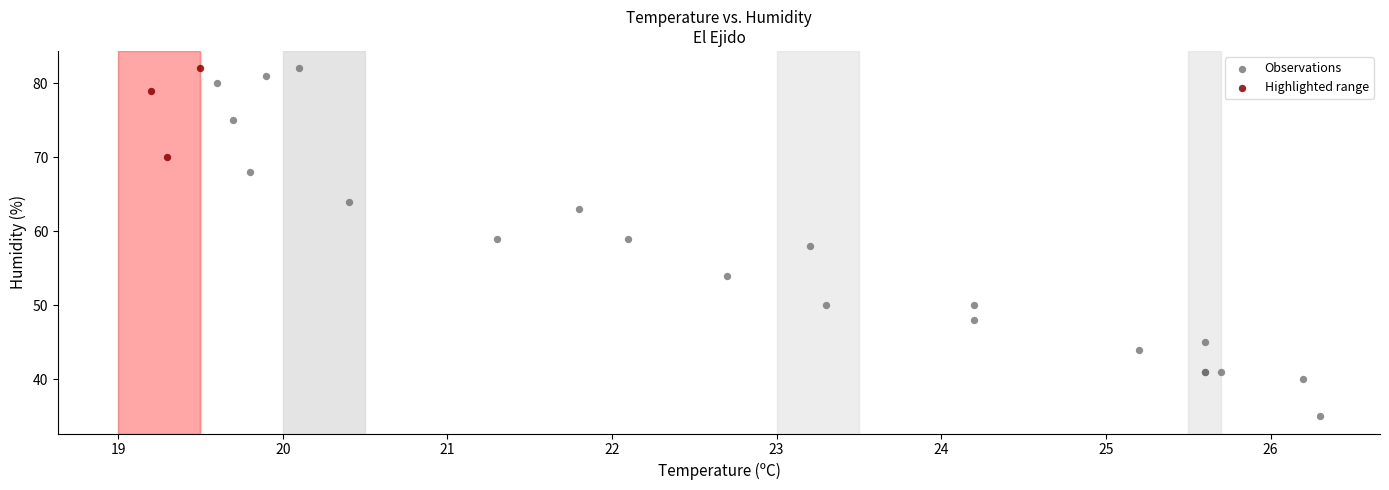

What are all the series names shown in the legend?

Observations, Highlighted range